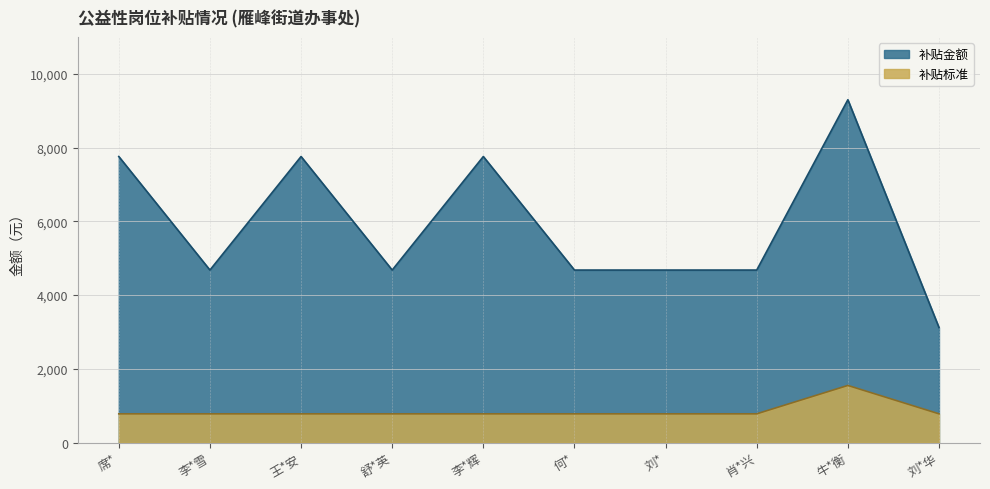

What is the average value of the 补贴金额 series?

5910